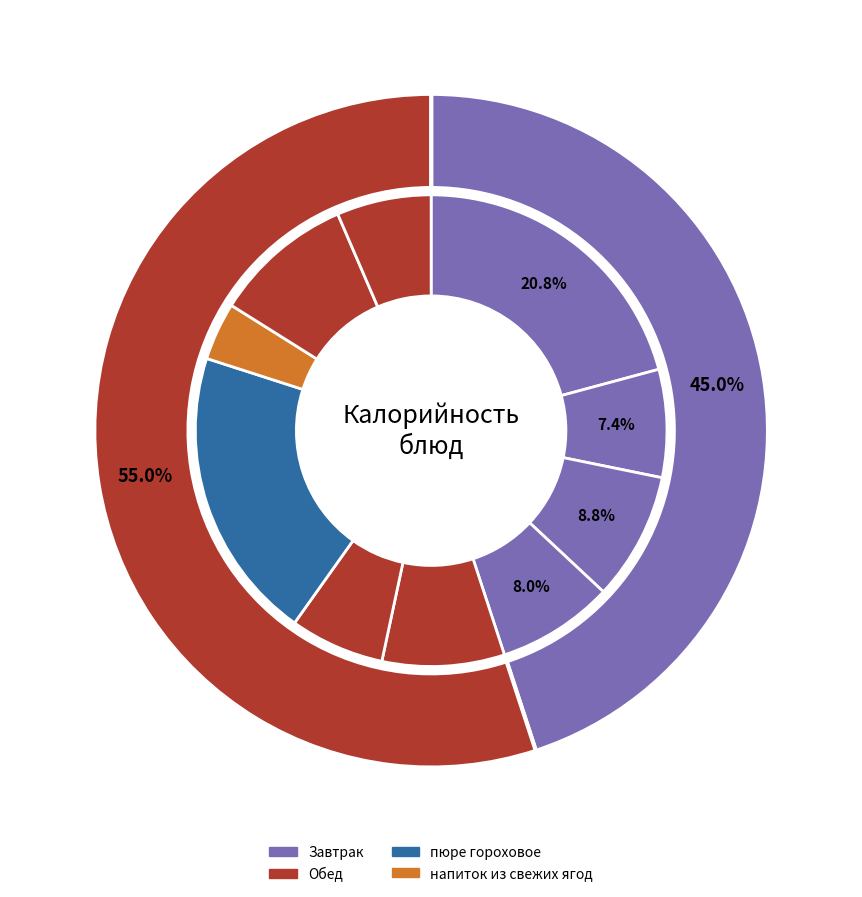

How many segments does this pie chart have?

10